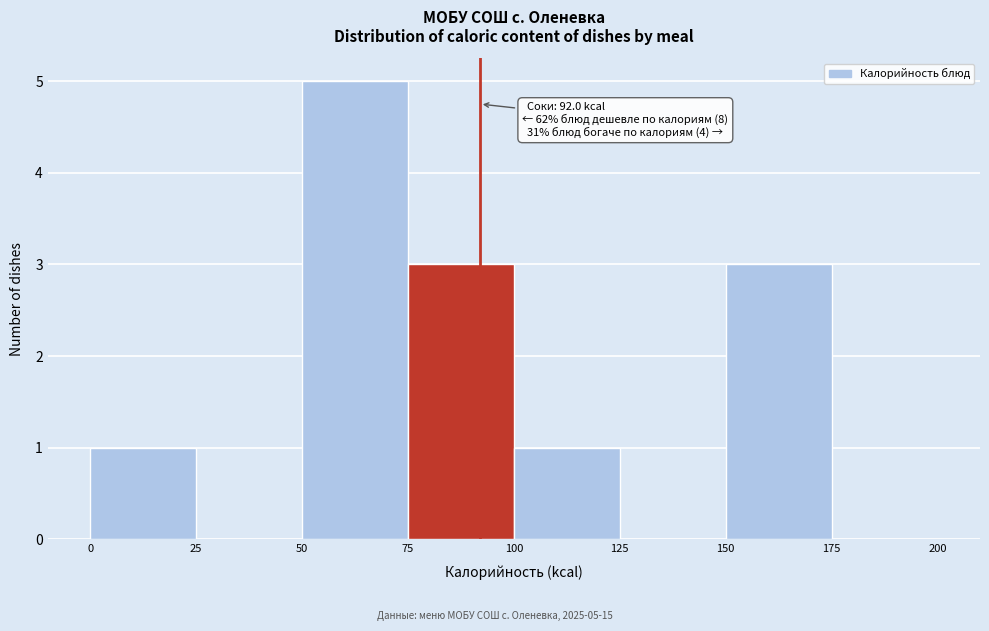

Which range on the x-axis has the tallest bar?

50 to 75